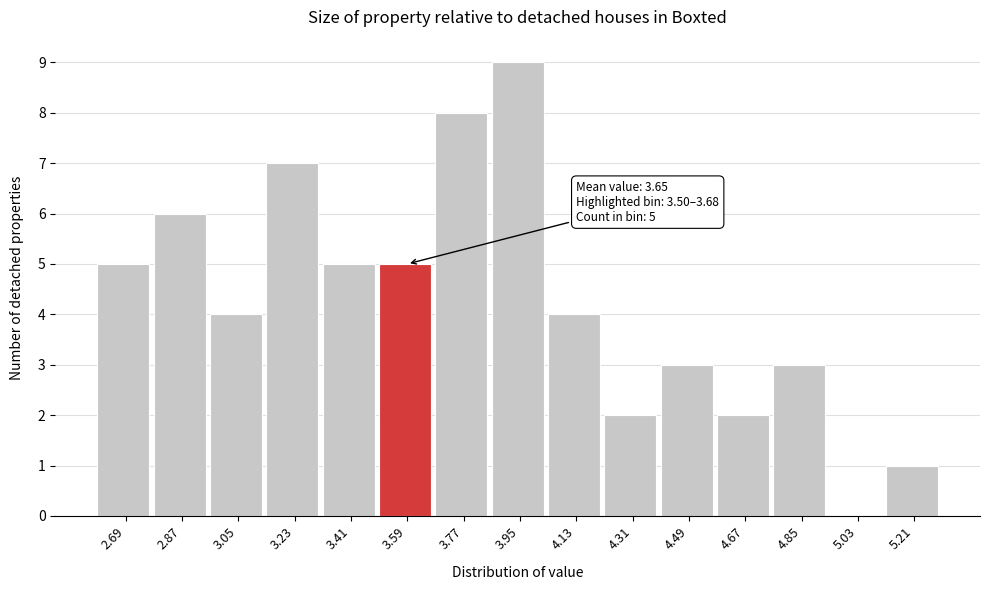

Which range on the x-axis has the tallest bar?

3.86 to 4.04